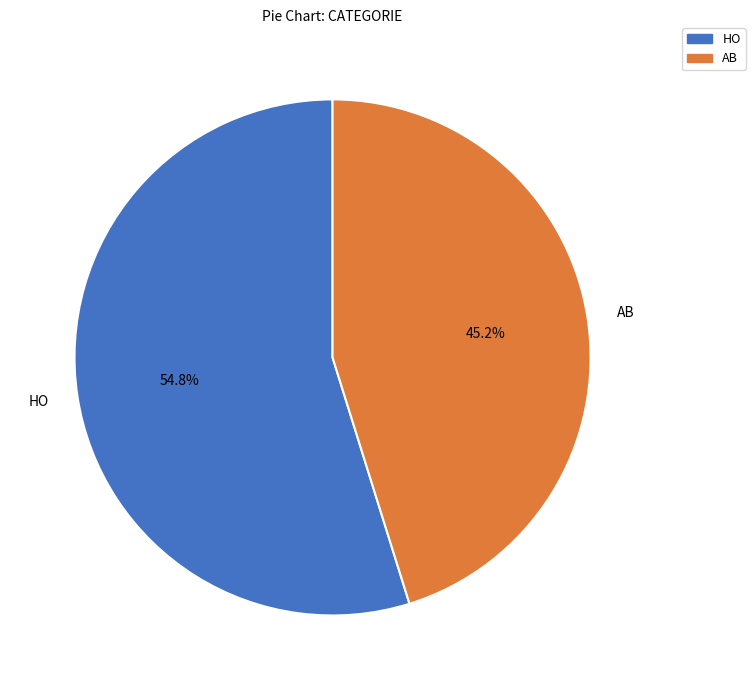

Is it true that AB is 45% of the pie?

True